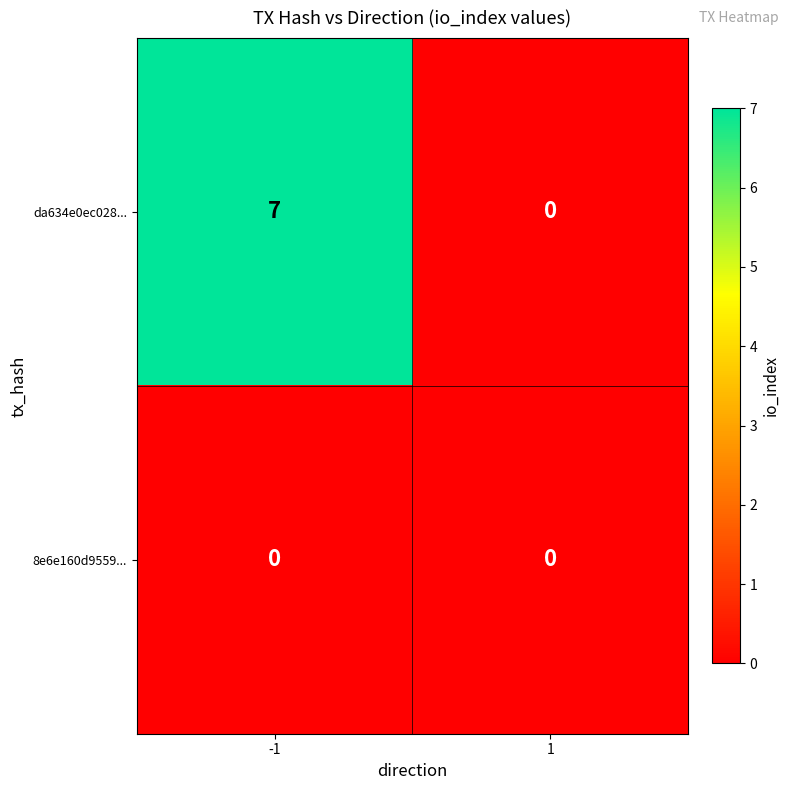

Which series changed the most between -1 and 1?

da634e0ec028...